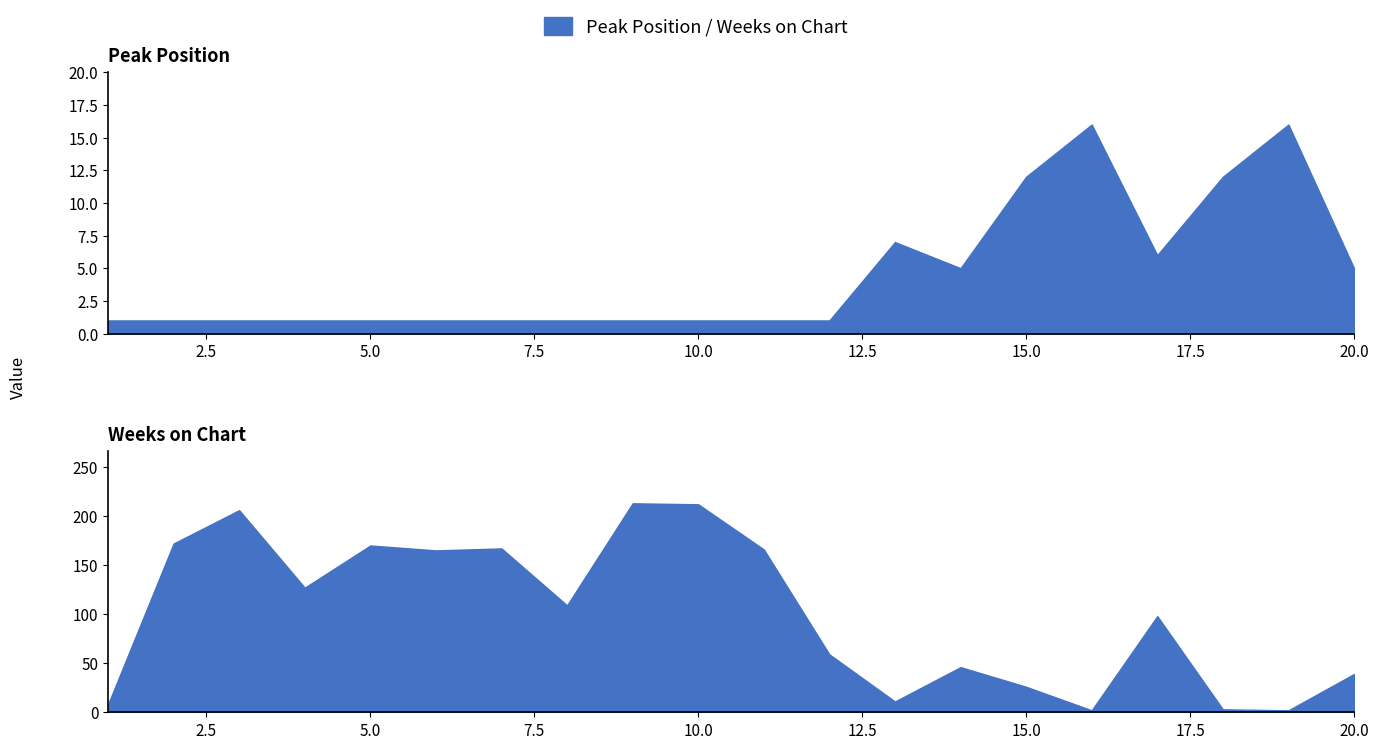

What are all the series names shown in the legend?

Peak Position, Weeks on Chart